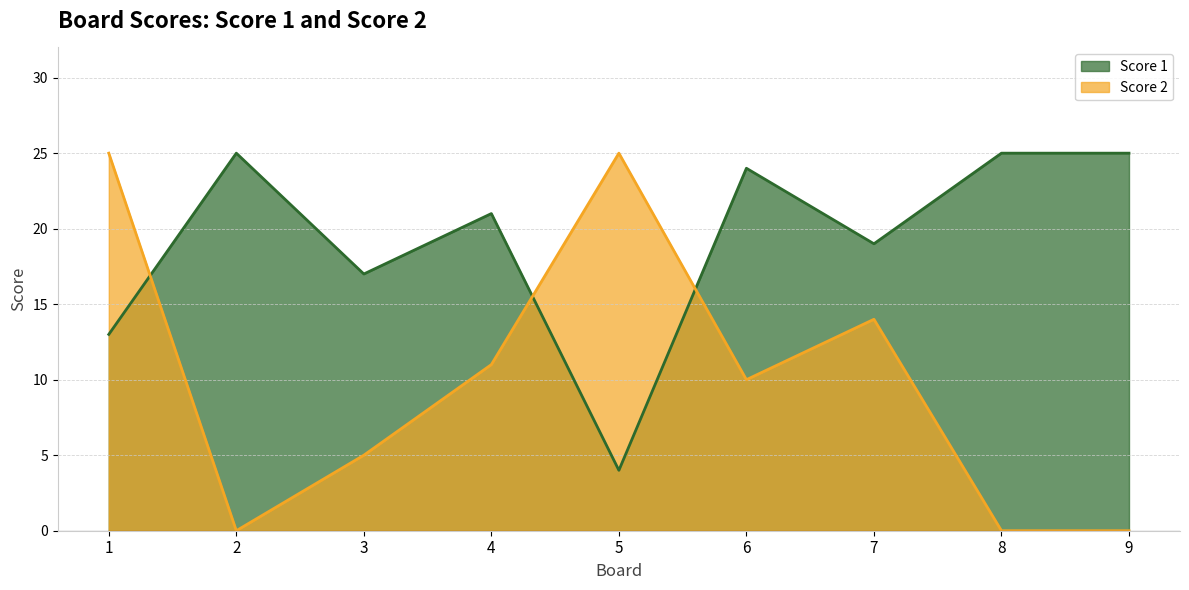

What is the difference between the maximum and minimum values in the Score 2 series?

25